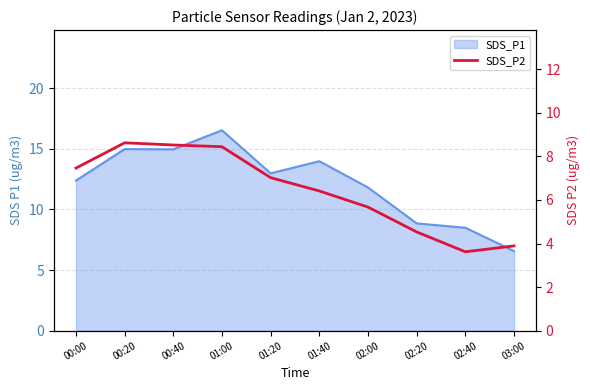

Which has a higher value, 02:20 or 00:20?

00:20